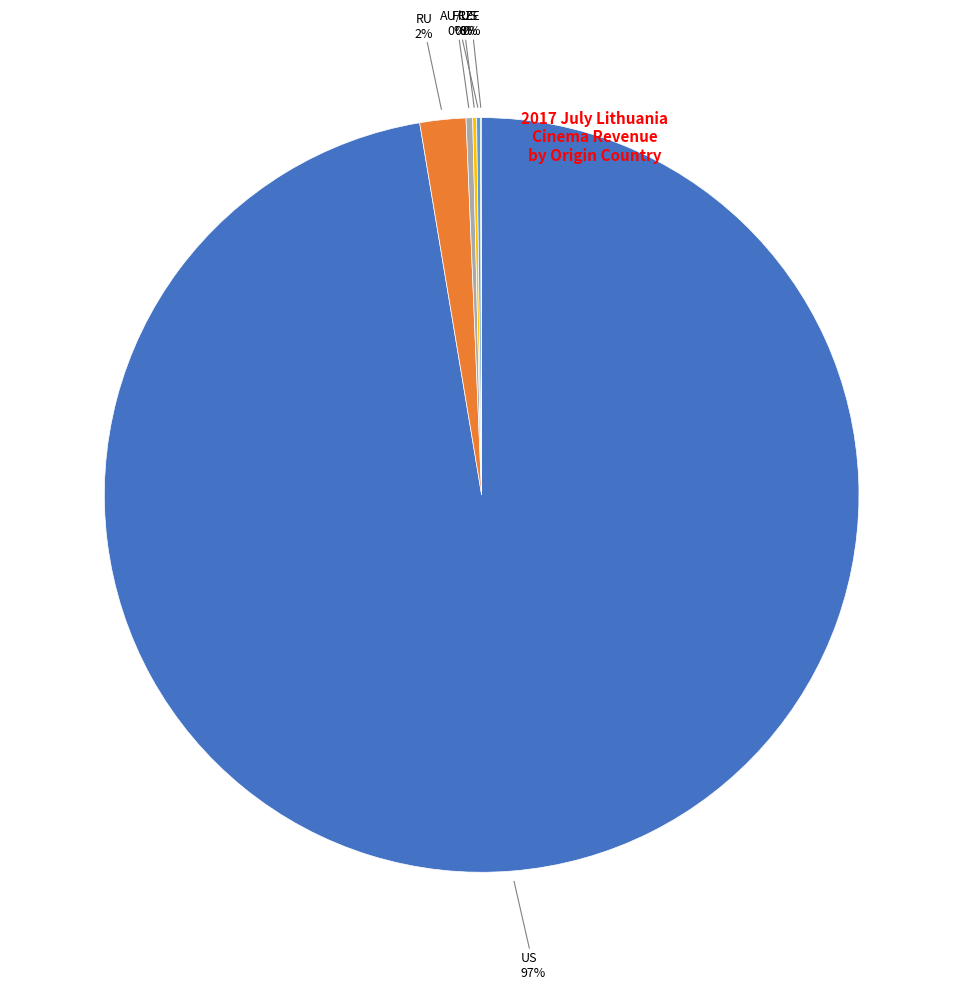

To the nearest percent, what is the average slice percentage?

17%